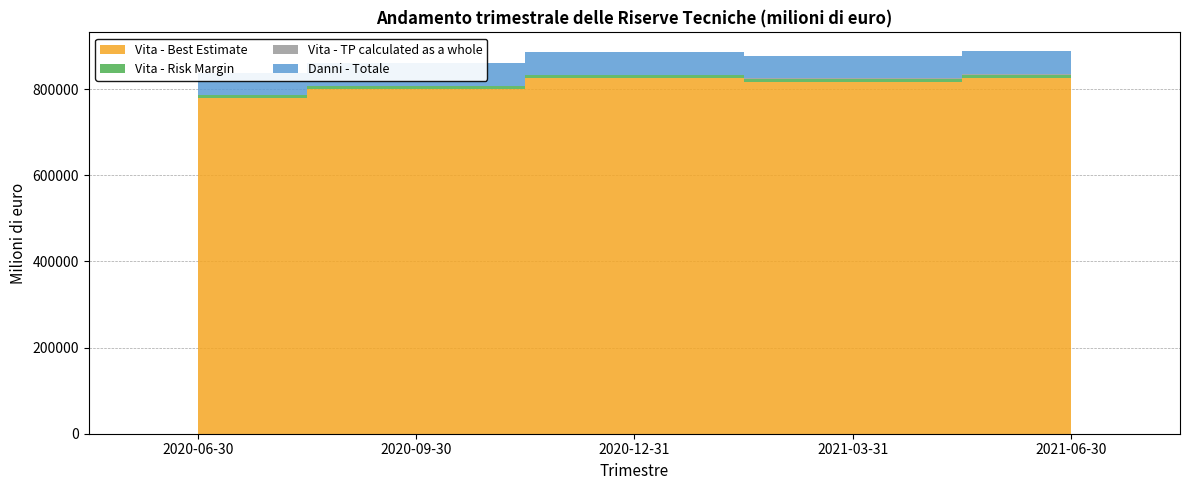

Reading left to right, transcribe all the data shown in this chart.

Vita - Best Estimate: 2020-06-30=779791	2020-09-30=799638	2020-12-31=825375	2021-03-31=816957	2021-06-30=826723
Vita - Risk Margin: 2020-06-30=6458	2020-09-30=7174	2020-12-31=7201	2021-03-31=6833	2021-06-30=6923
Vita - TP calculated as a whole: 2020-06-30=1065	2020-09-30=1095	2020-12-31=1174	2021-03-31=1209	2021-06-30=1282
Danni - Totale: 2020-06-30=50740	2020-09-30=51938	2020-12-31=51472	2021-03-31=50948	2021-06-30=52592